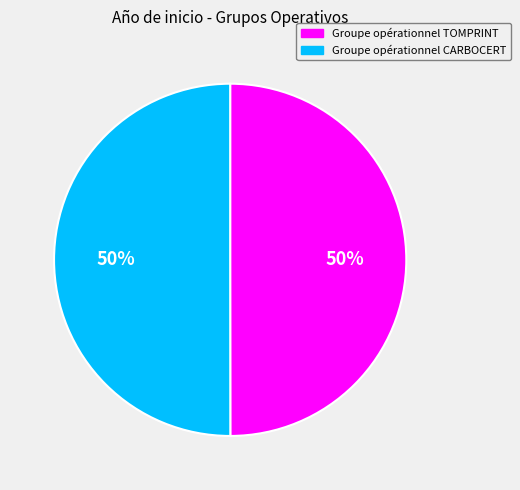

To the nearest percent, what portion does Groupe opérationnel TOMPRINT represent?

50%